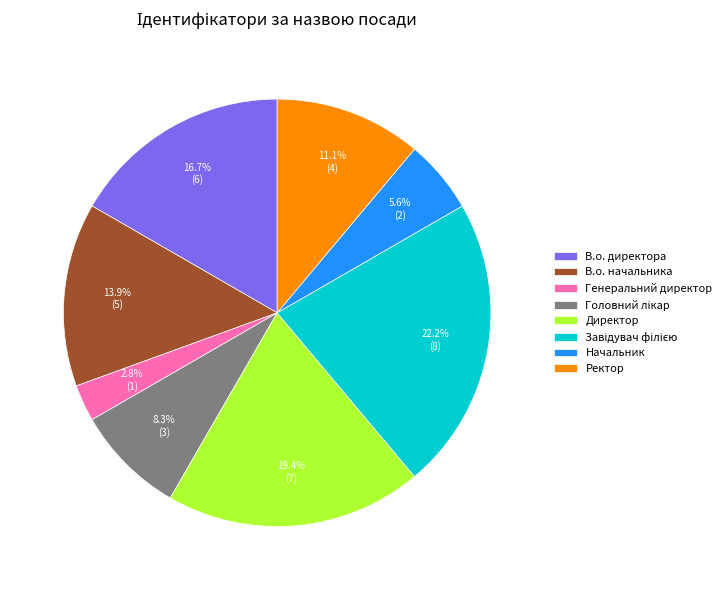

Is there any slice that represents more than half of the pie?

No